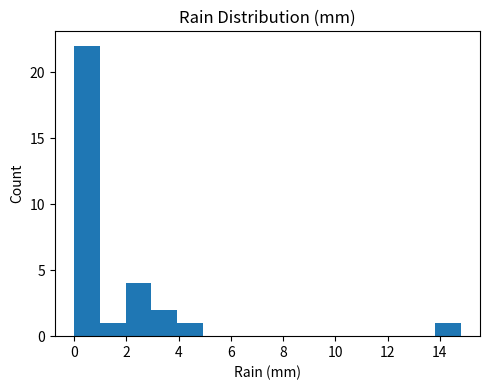

Which range on the x-axis has the tallest bar?

0.0 to 1.0